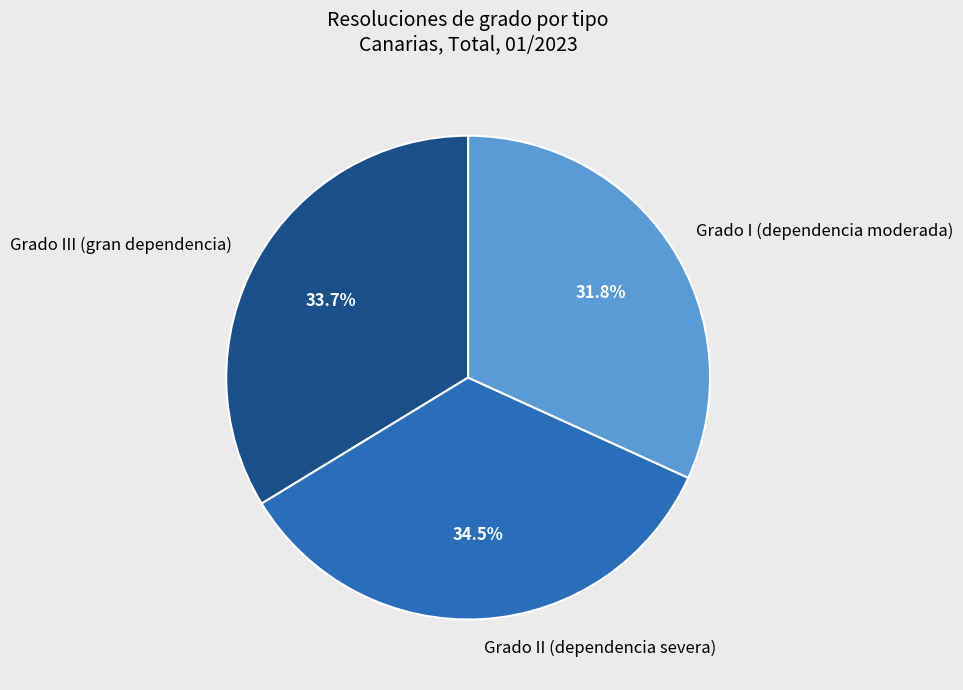

To the nearest percent, what is the combined percentage of Grado III (gran dependencia) and Grado II (dependencia severa)?

68%